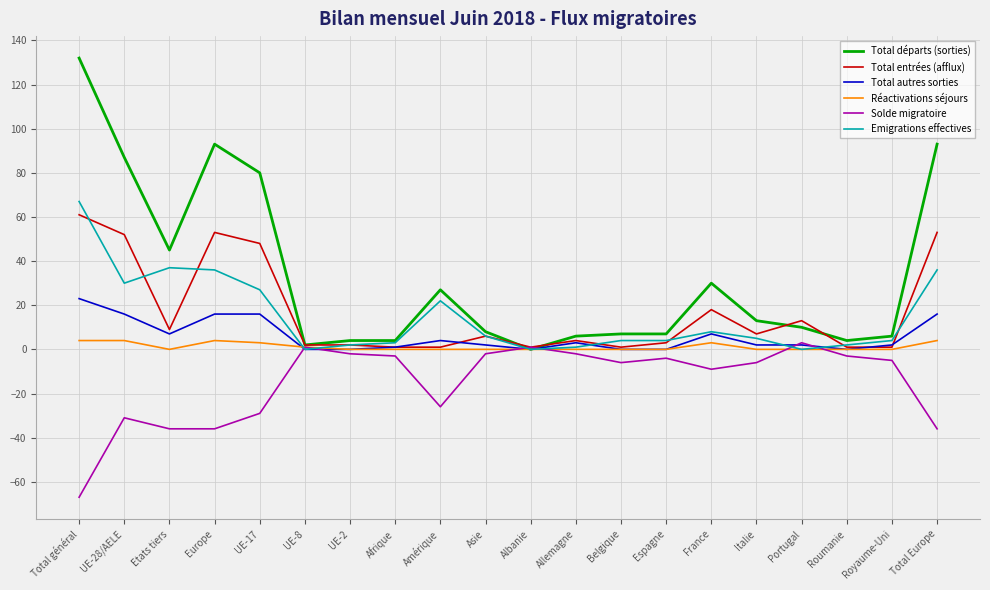

What is the minimum value shown in the chart?

-67